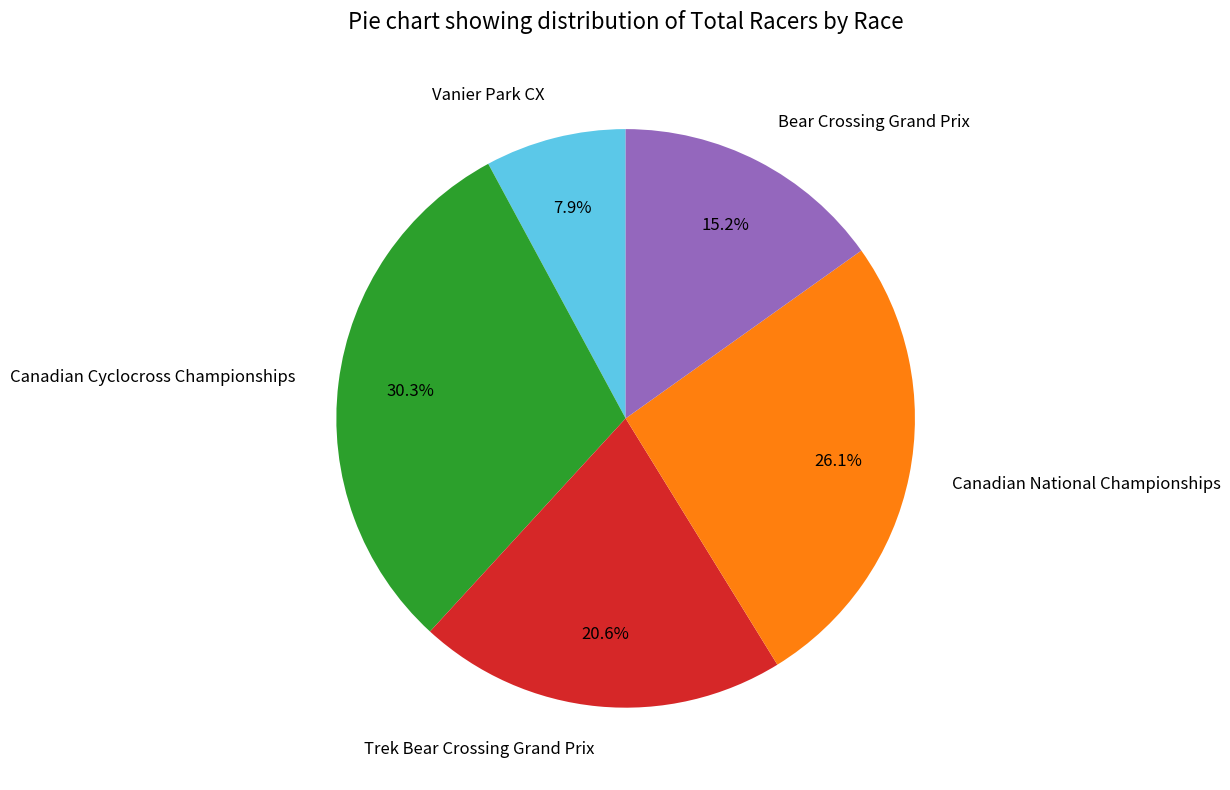

To the nearest percent, what percentage of the pie is Bear Crossing Grand Prix?

15%